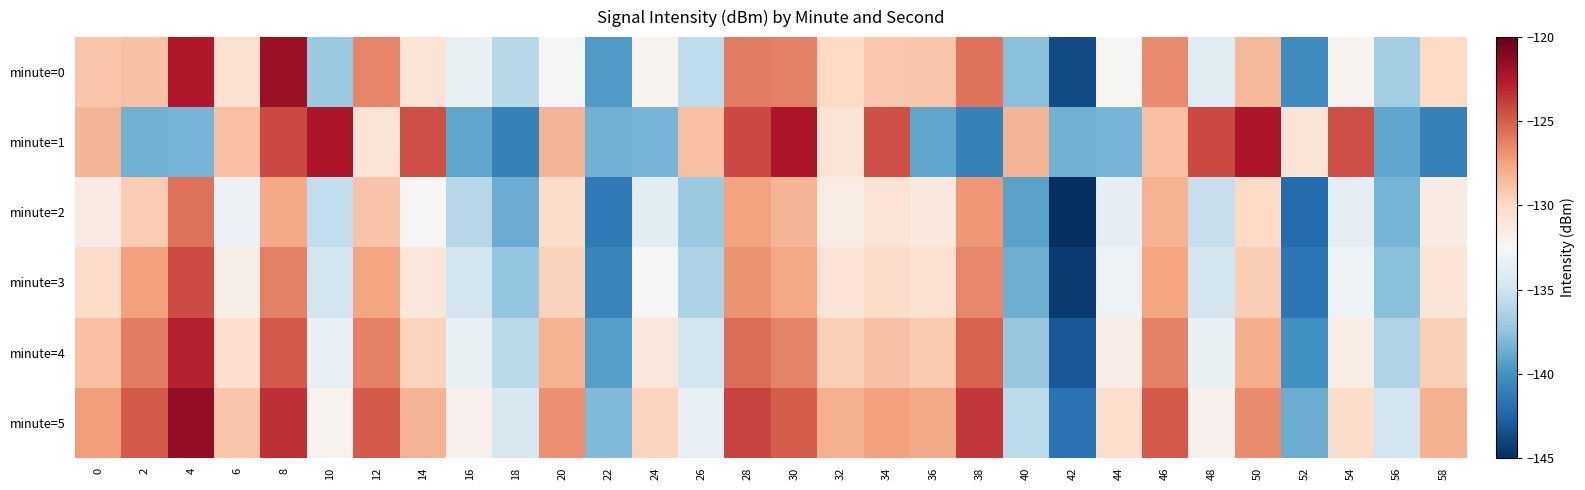

Which series has the largest range (max minus min)?

minute=0